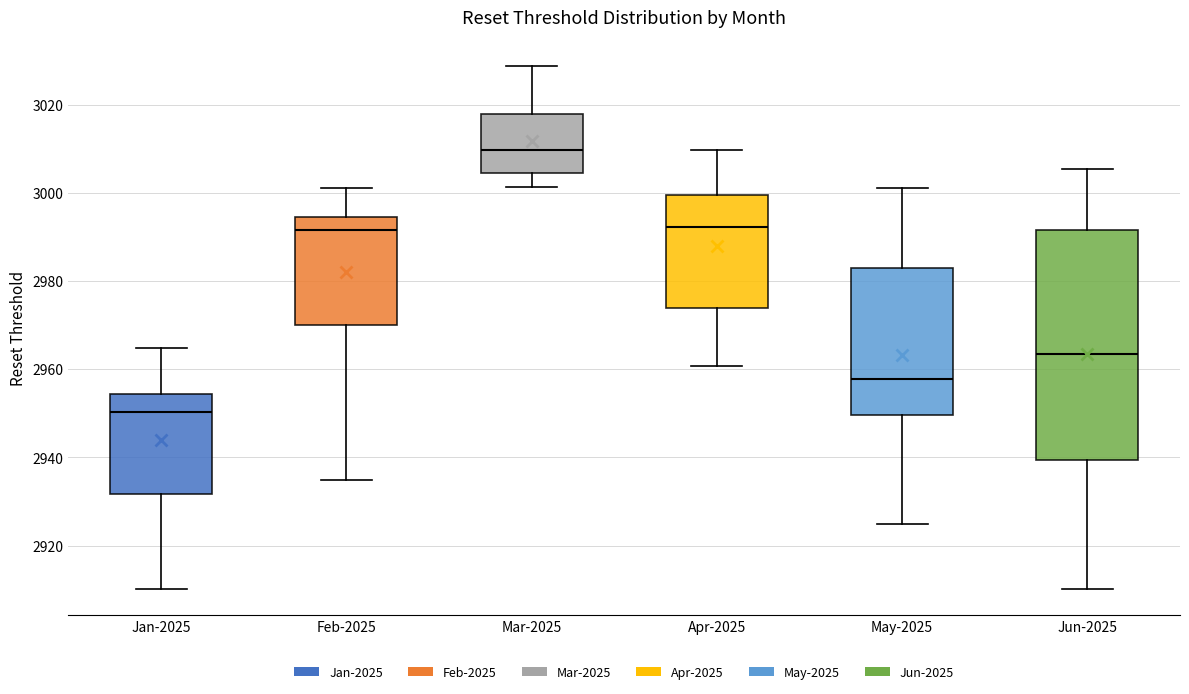

Which box is the tallest, from its lower edge to its upper edge?

Jun-2025